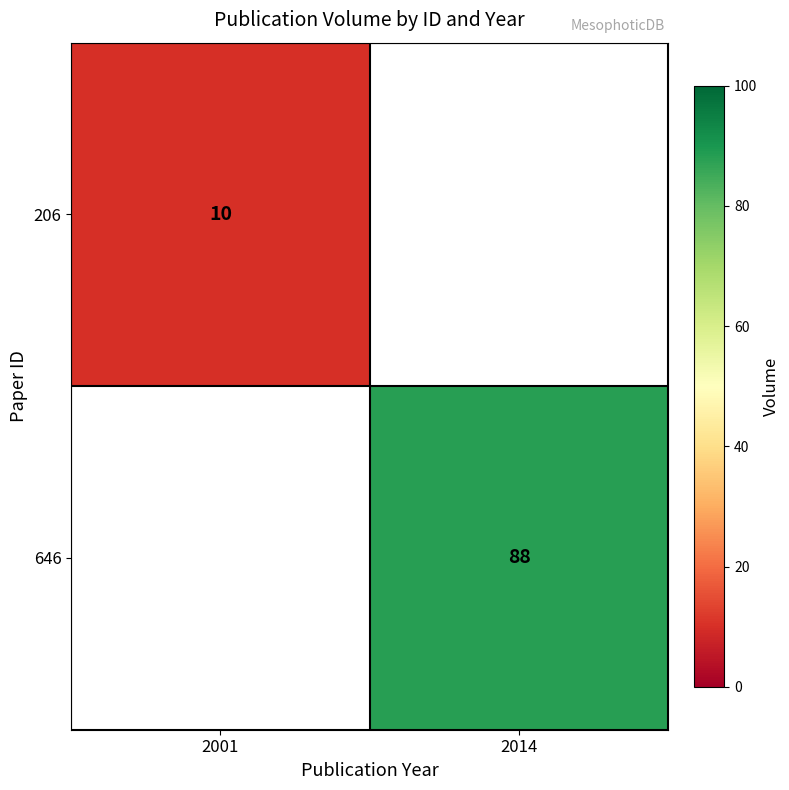

Count the number of categories in the chart.

2